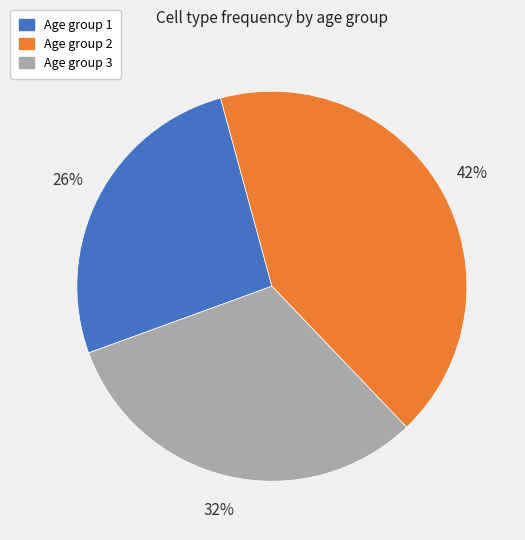

Is there any slice that represents more than half of the pie?

No